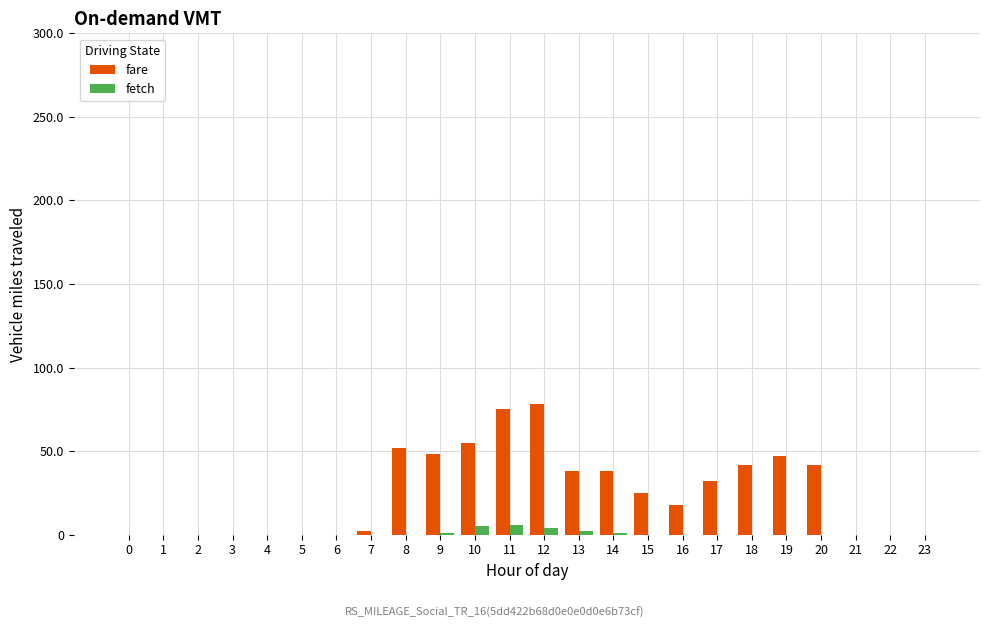

True or false: fare has a value of 30 at 0.

False